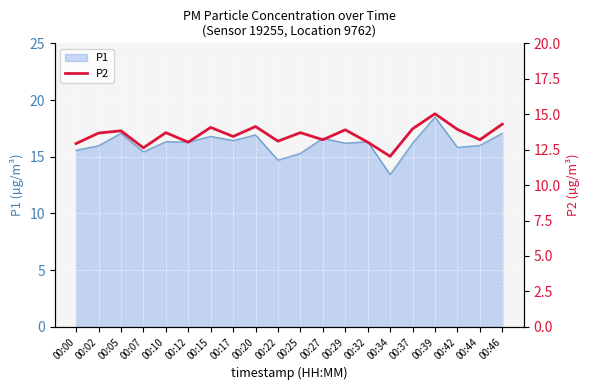

The value of P1 at 00:27 is 16.6. True or false?

True